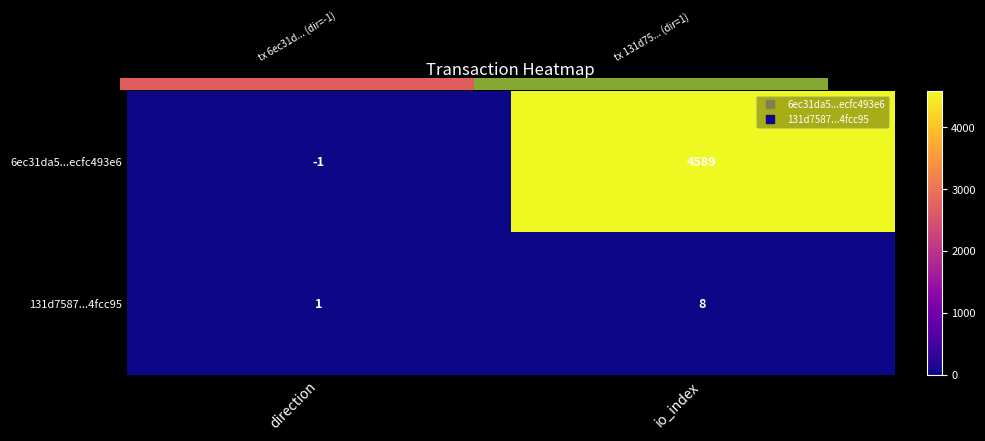

Between io_index and direction, which is larger?

io_index